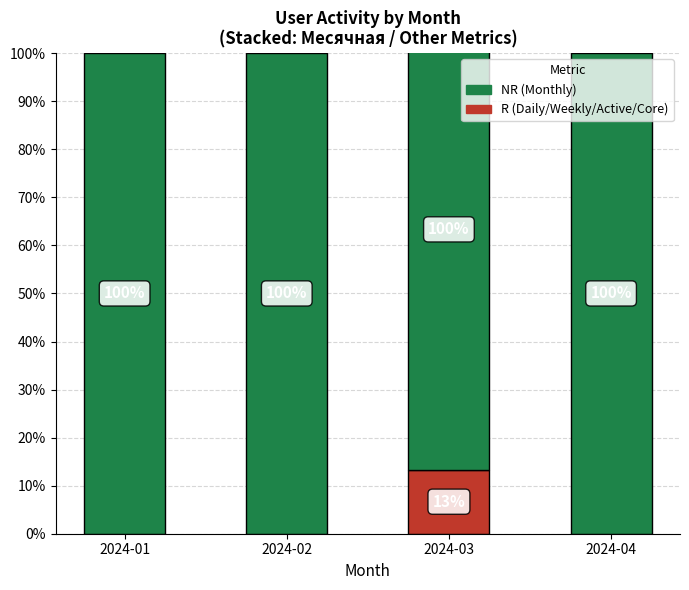

At which label does NR reach its peak?

2024-01